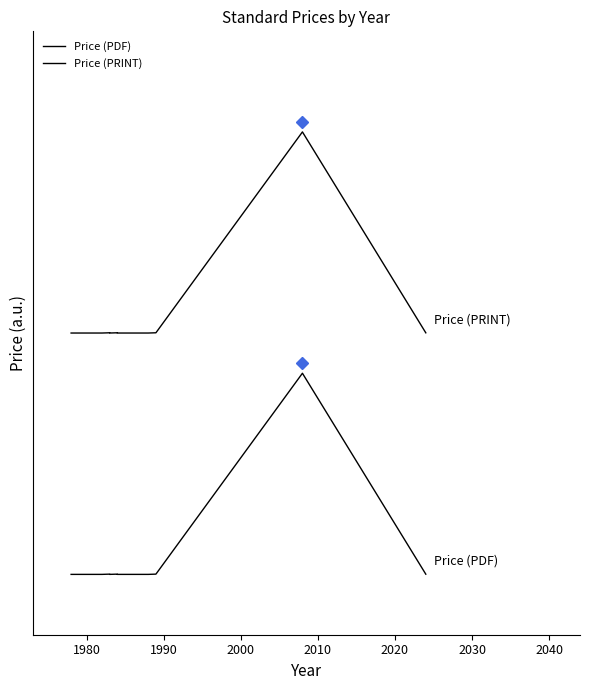

In Price (PDF), how many points are higher than both neighbors (excluding endpoints)?

3